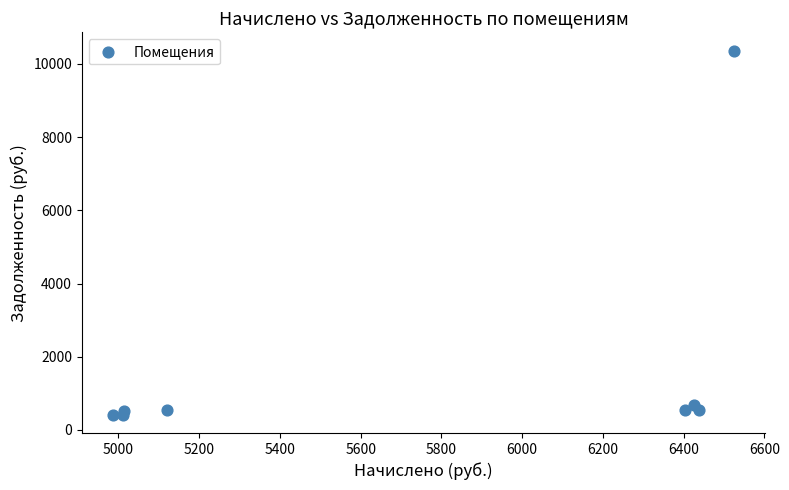

What Y value in the scatter plot is closest to 5388?

677.7